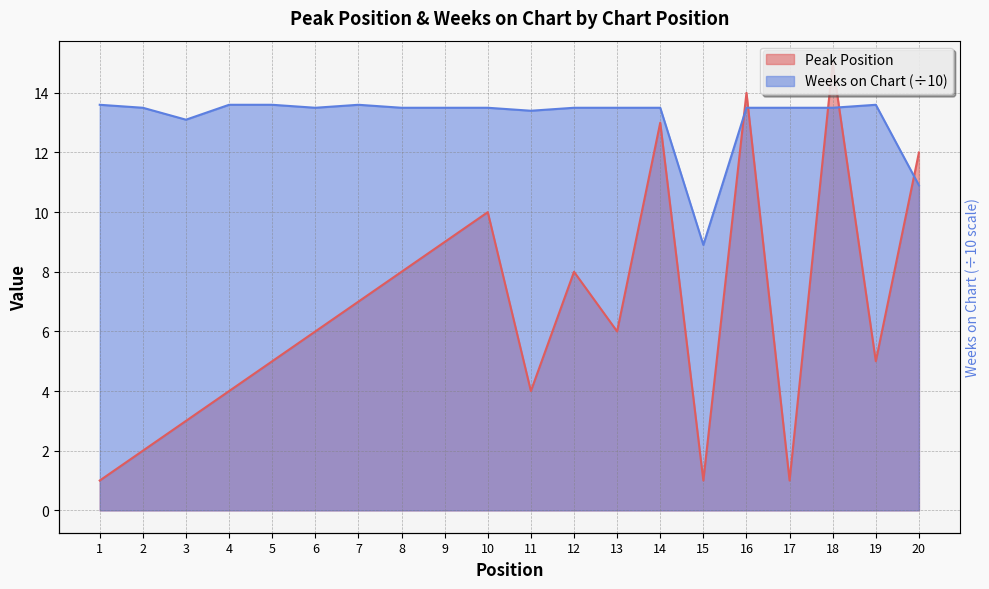

Is it true that Peak Position equals 17.3 at 20?

False